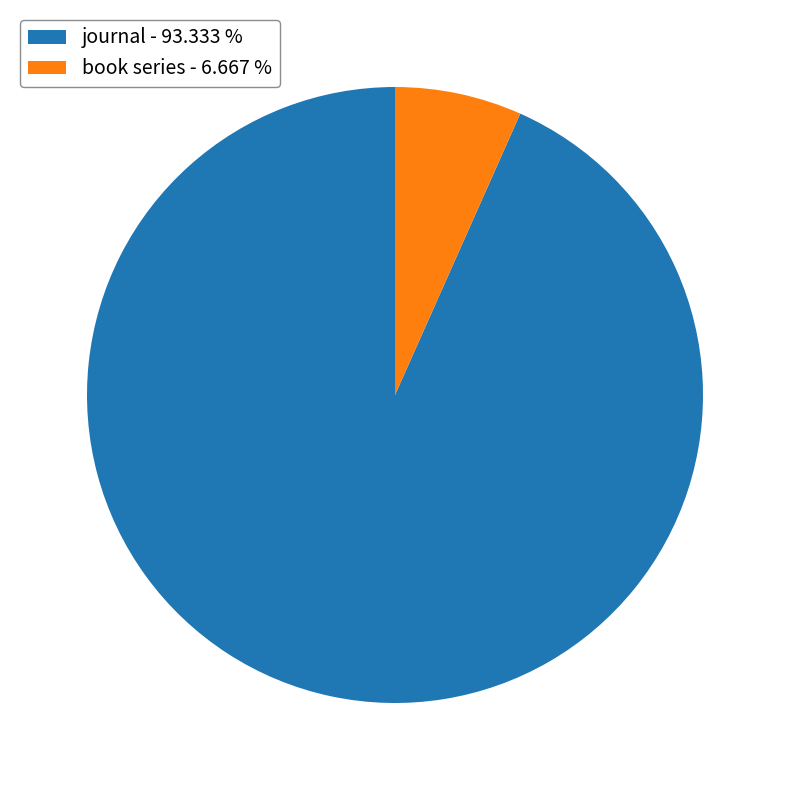

Which slice is the smallest?

book series